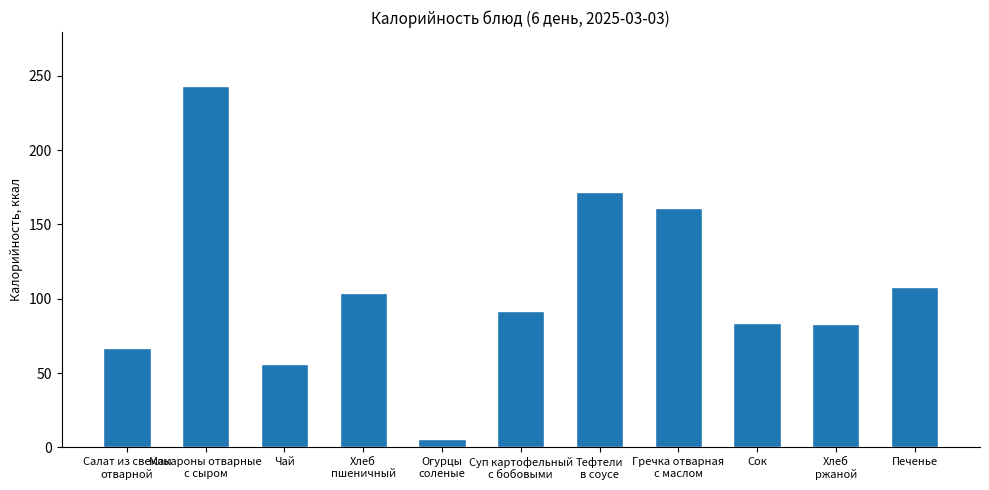

What is the sum of the values at Салат из свеклы
отварной and Хлеб
пшеничный?

171